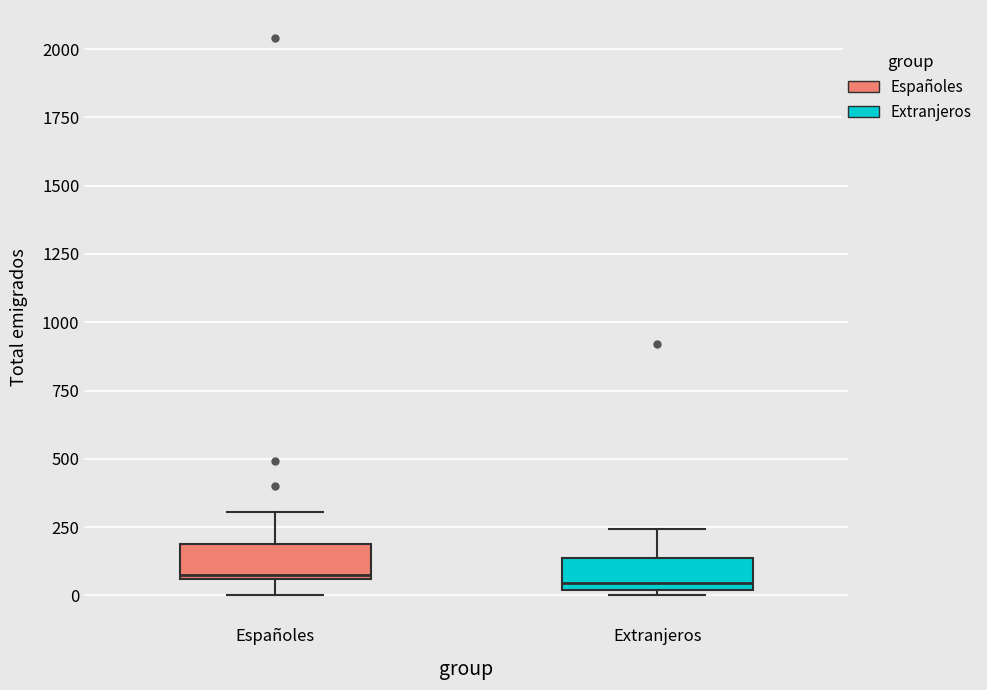

Where does the upper whisker of the box for Extranjeros end on the y-axis? The values are not printed on the chart, so give them approximately, as read against the axis.

250